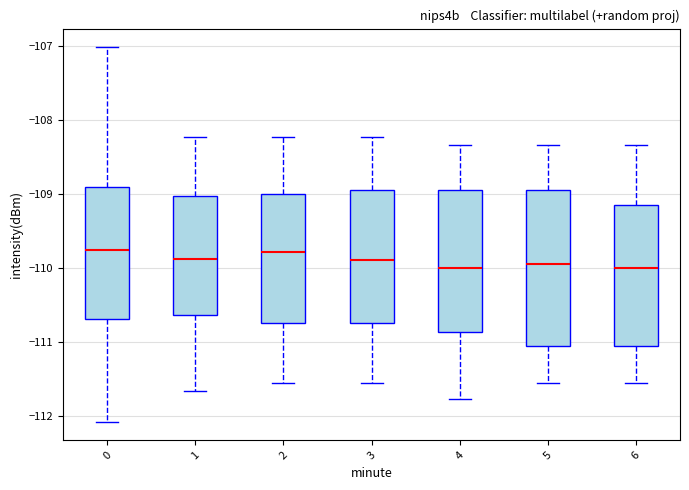

Comparing the boxes themselves (not the whiskers), which one is the tallest?

5